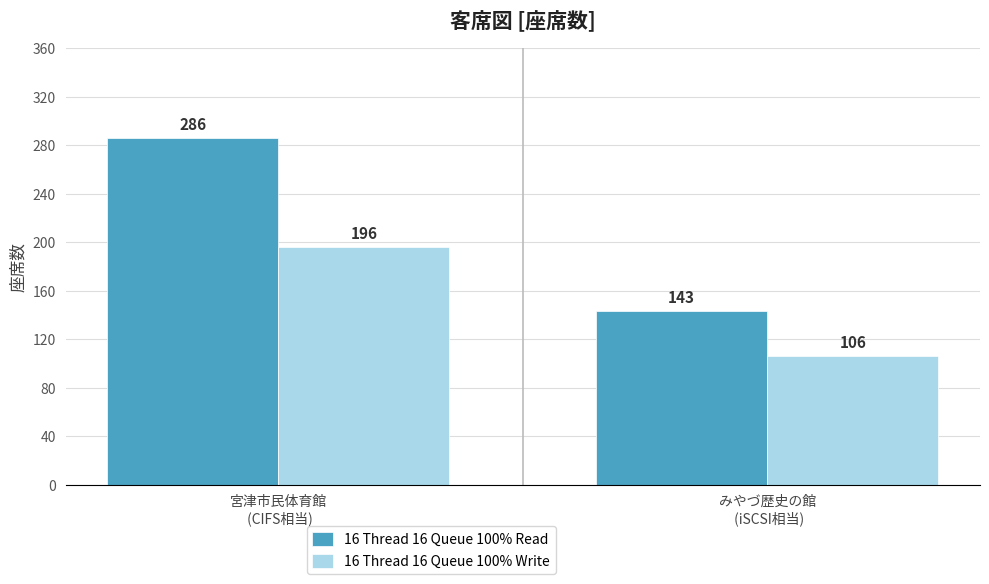

Rank the series by their average value, from lowest to highest.

16 Thread 16 Queue 100% Write, 16 Thread 16 Queue 100% Read